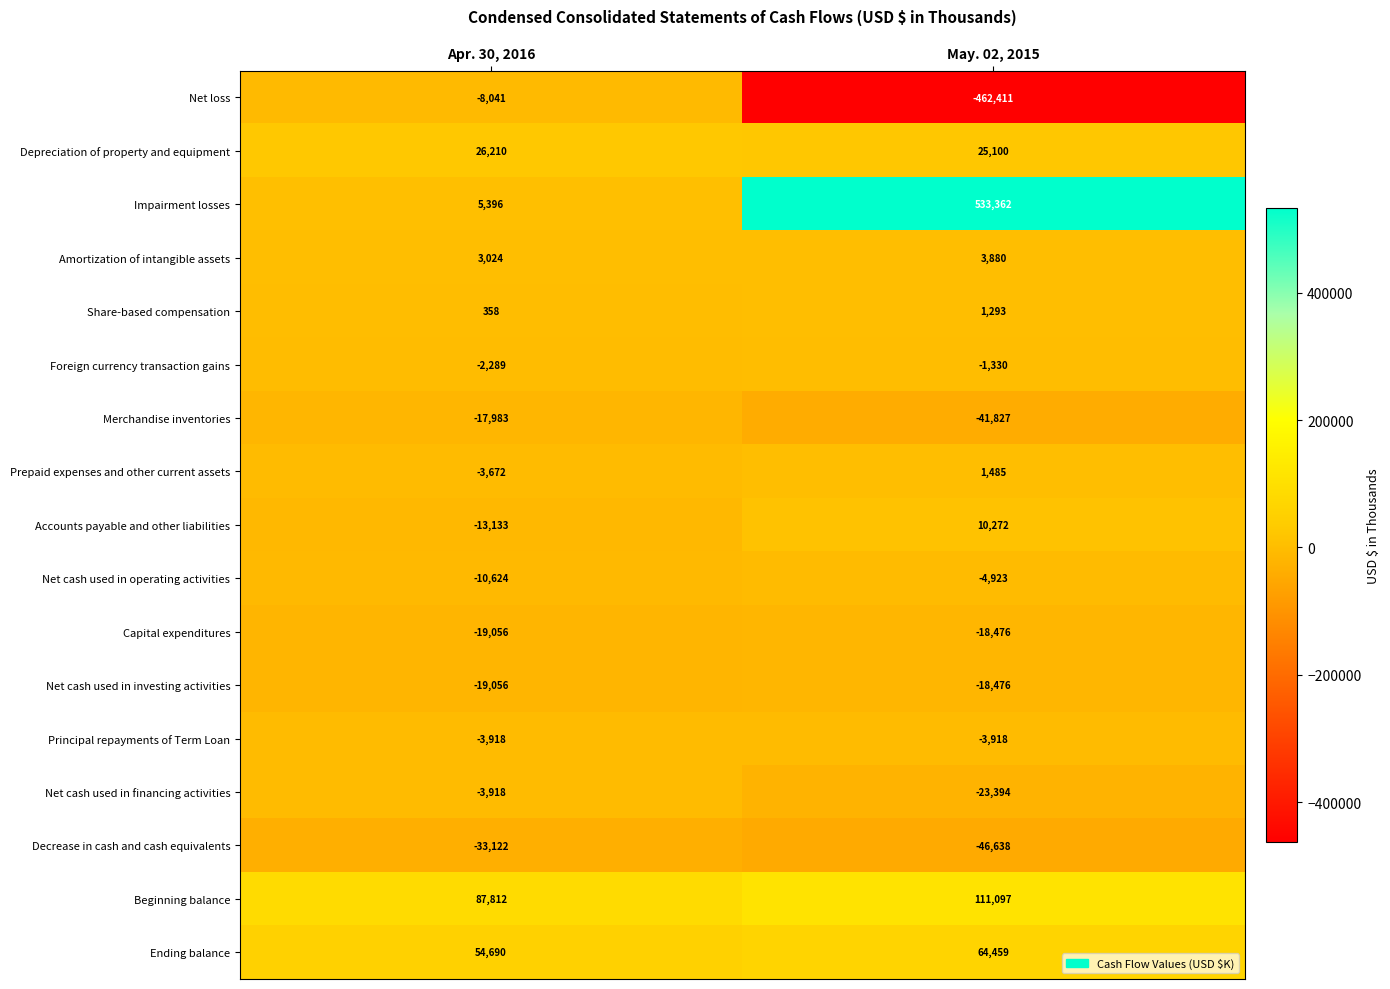

Which category has the lowest value across all series?

May. 02, 2015